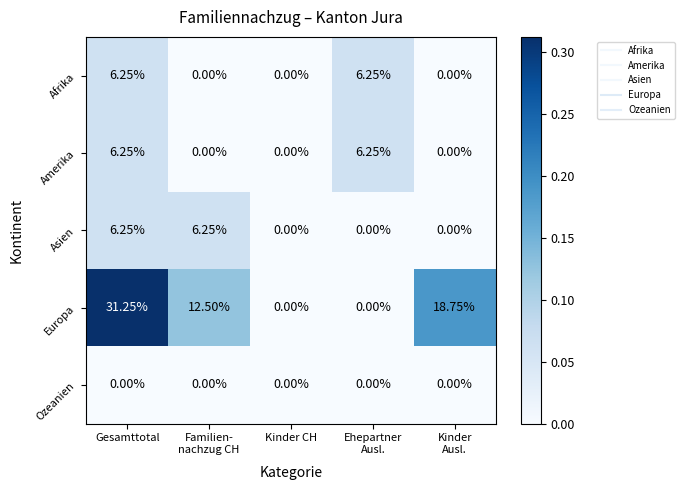

Which series has the widest spread of values?

Europa